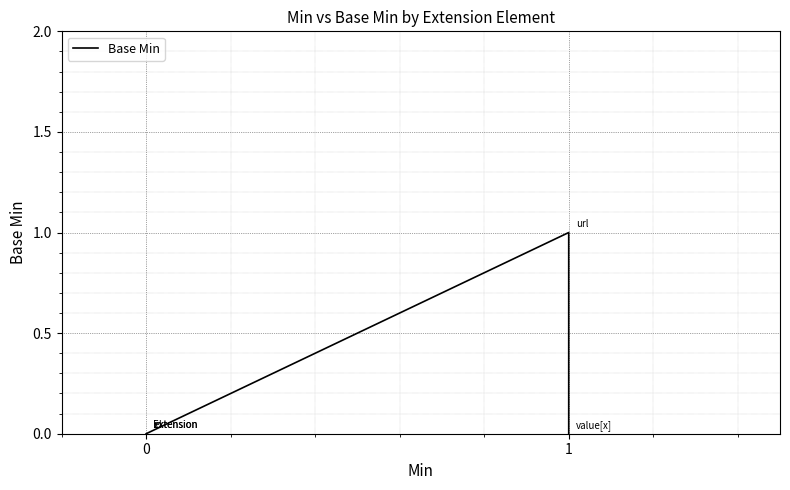

How many positive values are there?

1